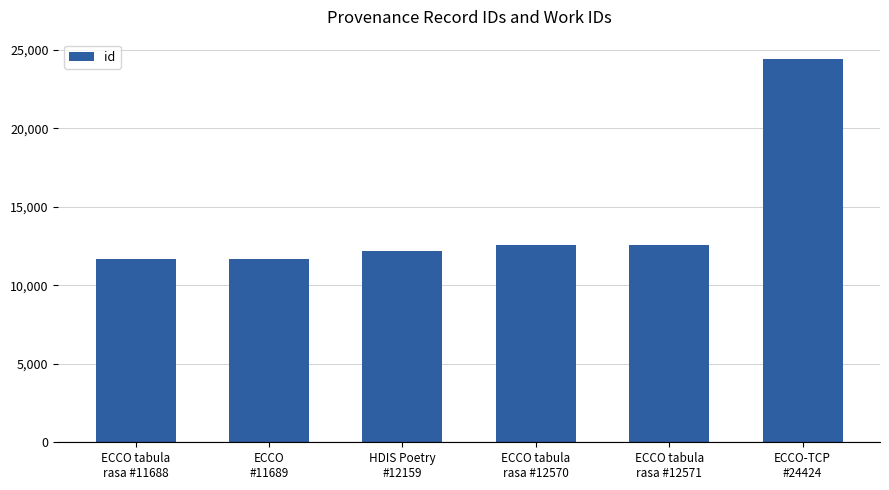

How many series are shown in this chart?

1